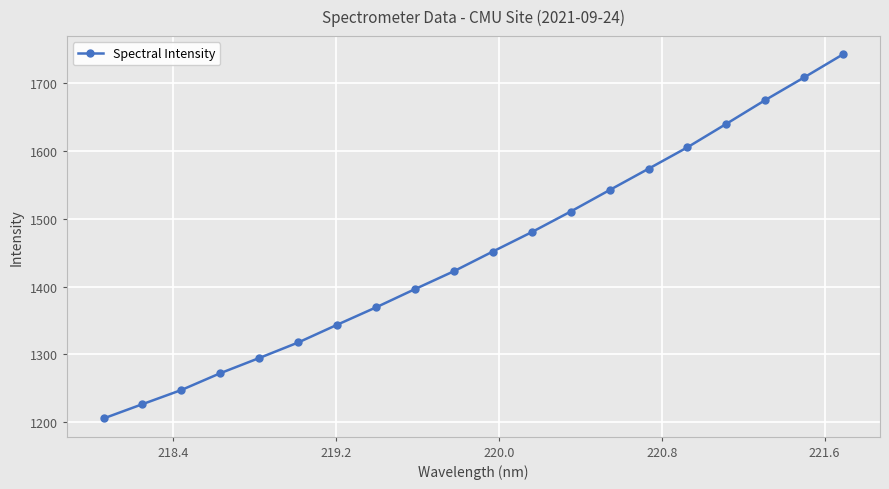

What is the difference between the second highest and second lowest values?

481.3